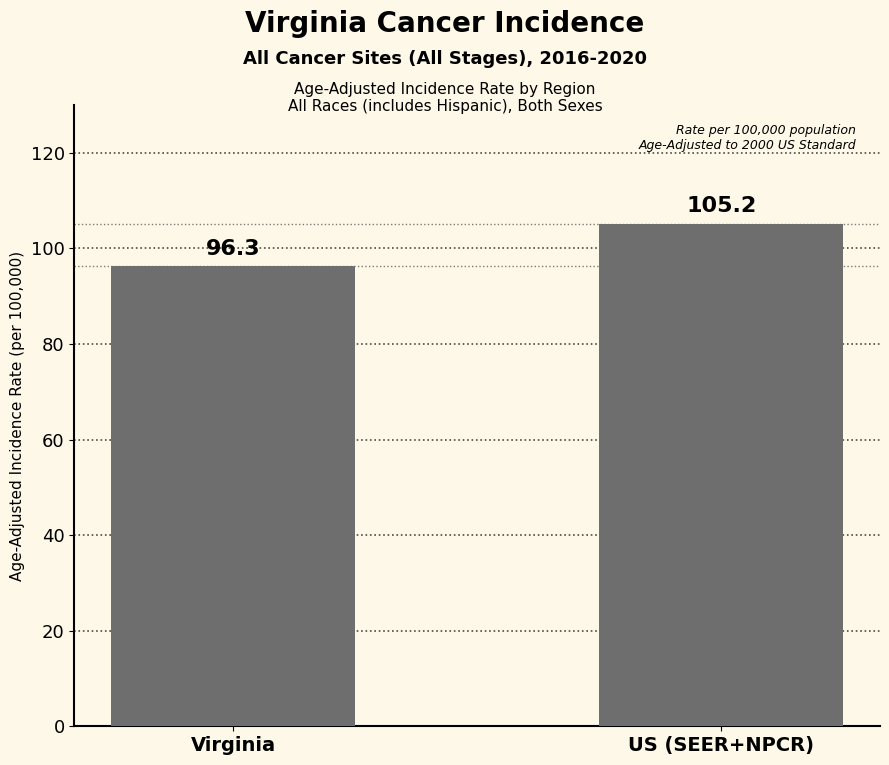

What is the greatest value displayed?

105.2